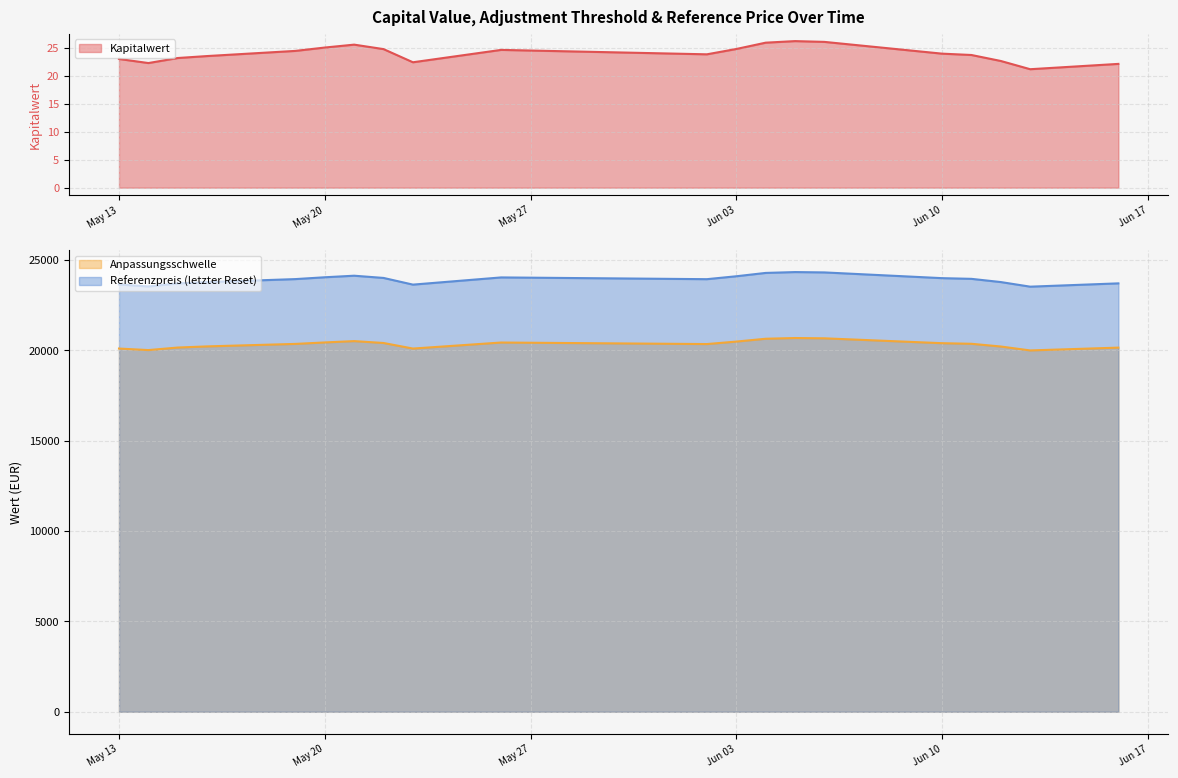

How many distinct data groups are displayed?

3